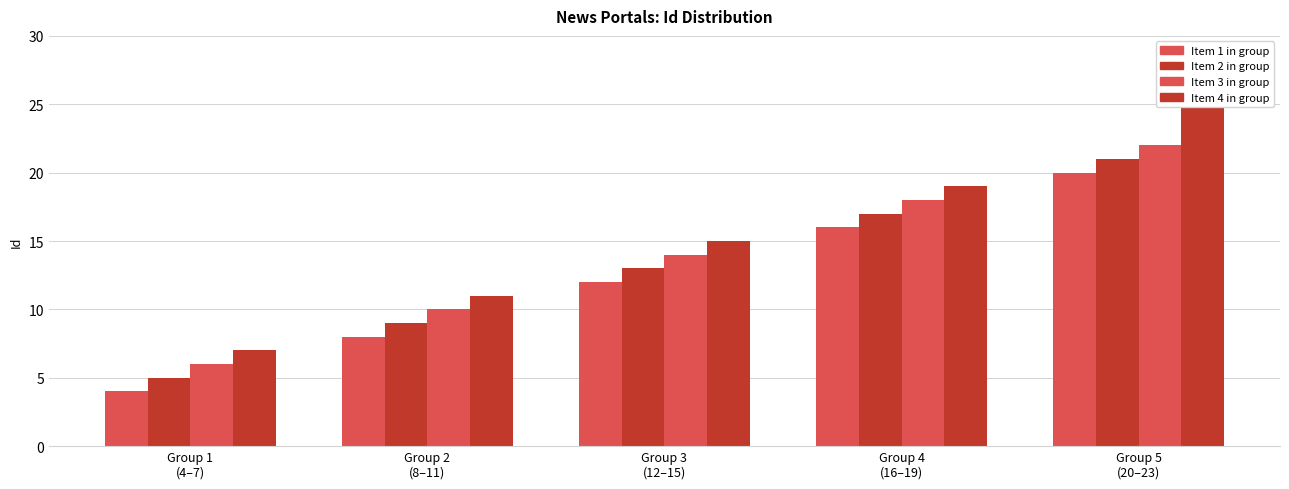

Reading left to right, transcribe all the data shown in this chart.

Operation News: 4	8	12	16	20
News Verse India: 5	9	13	17	21
Inside Releases: 6	10	14	18	22
Desk Release: 7	11	15	19	25